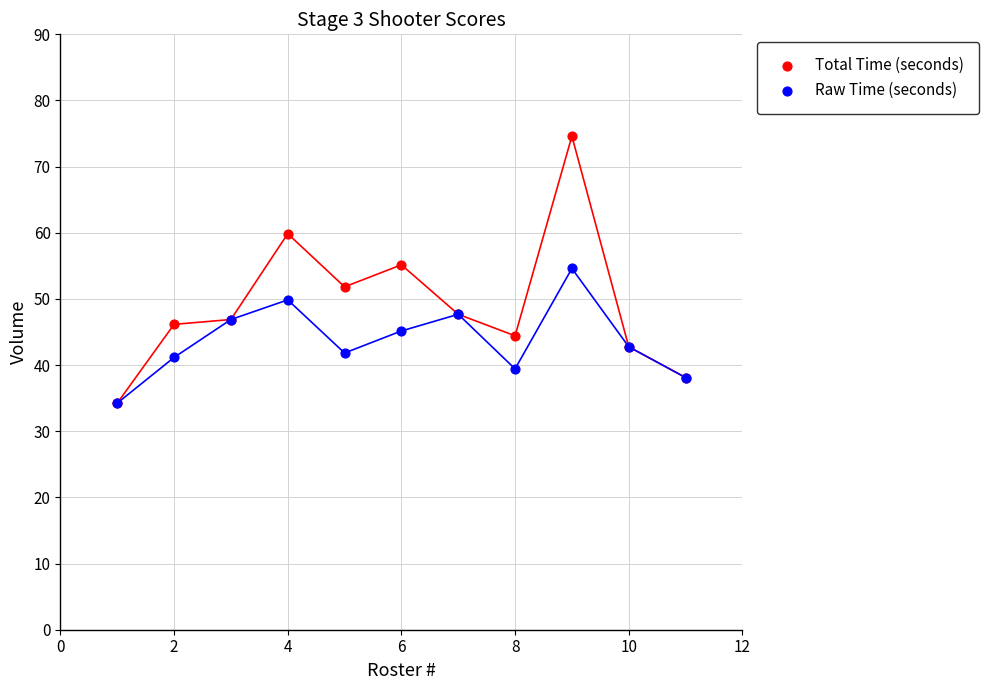

What are all the series names shown in the legend?

Total Time (seconds), Raw Time (seconds)